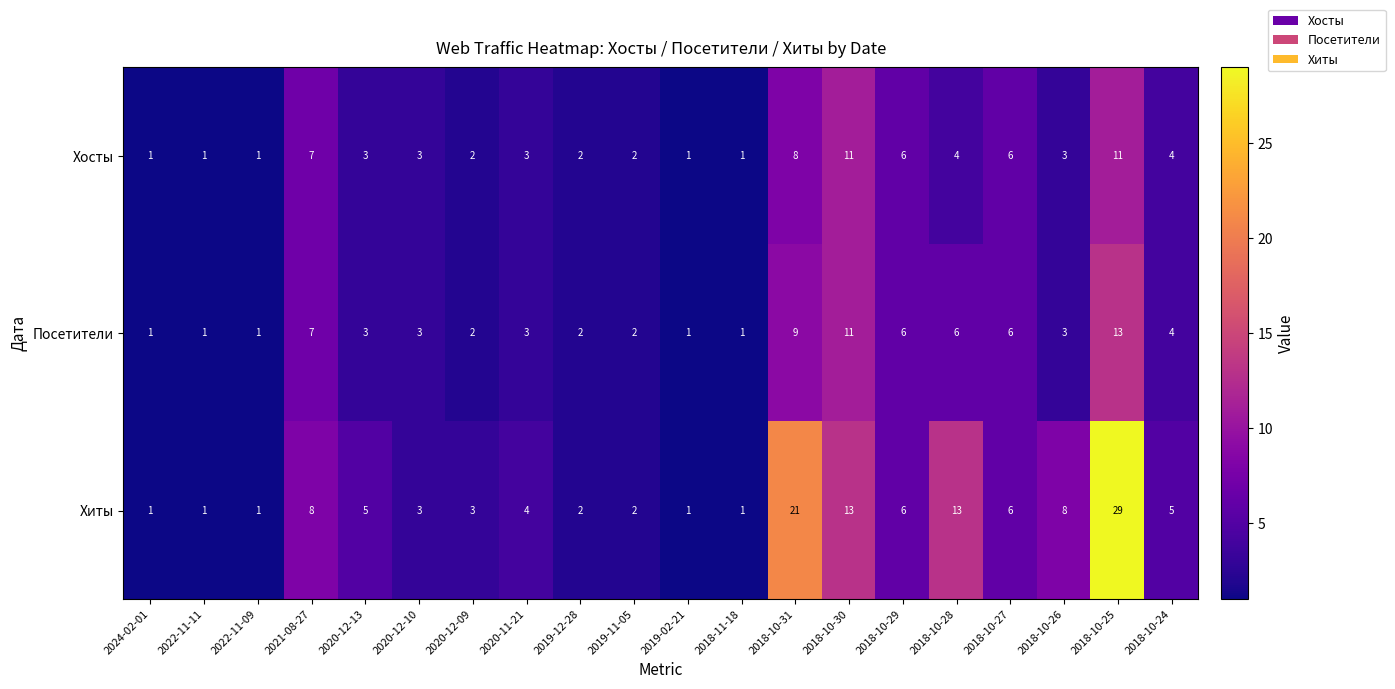

What is the total value across all series at 2018-11-18?

3